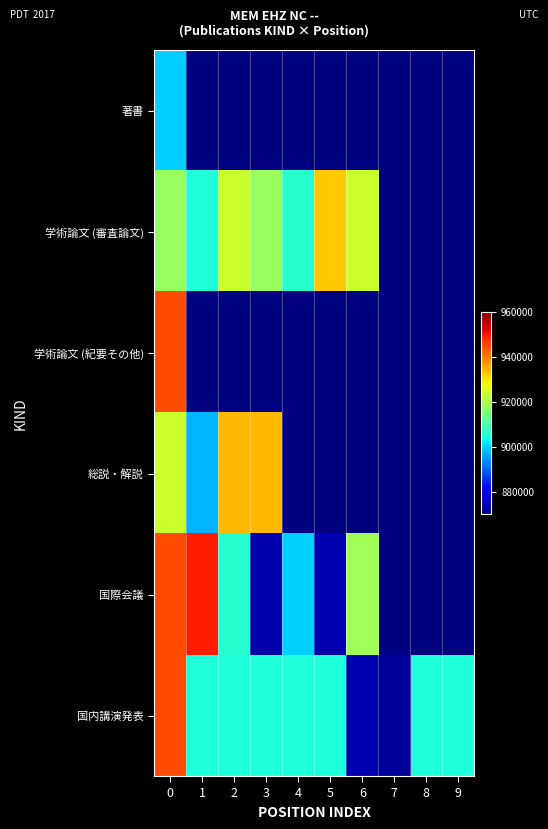

Between 4 and 8, which is larger?

8